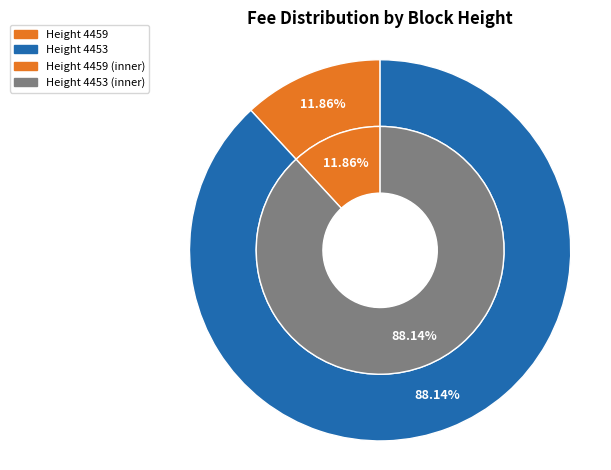

Which has a higher value, 4453 or 4459?

4453